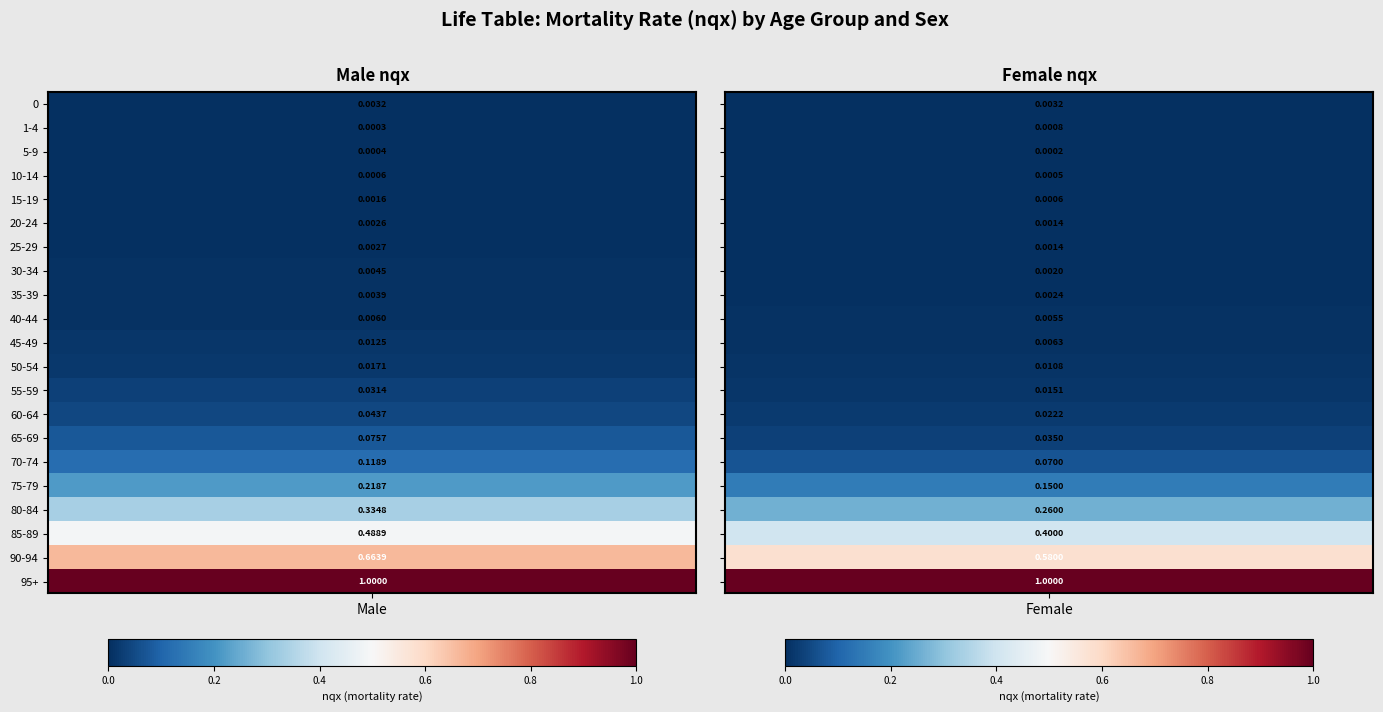

What is the difference between the Male values at 16 and 15?

0.1